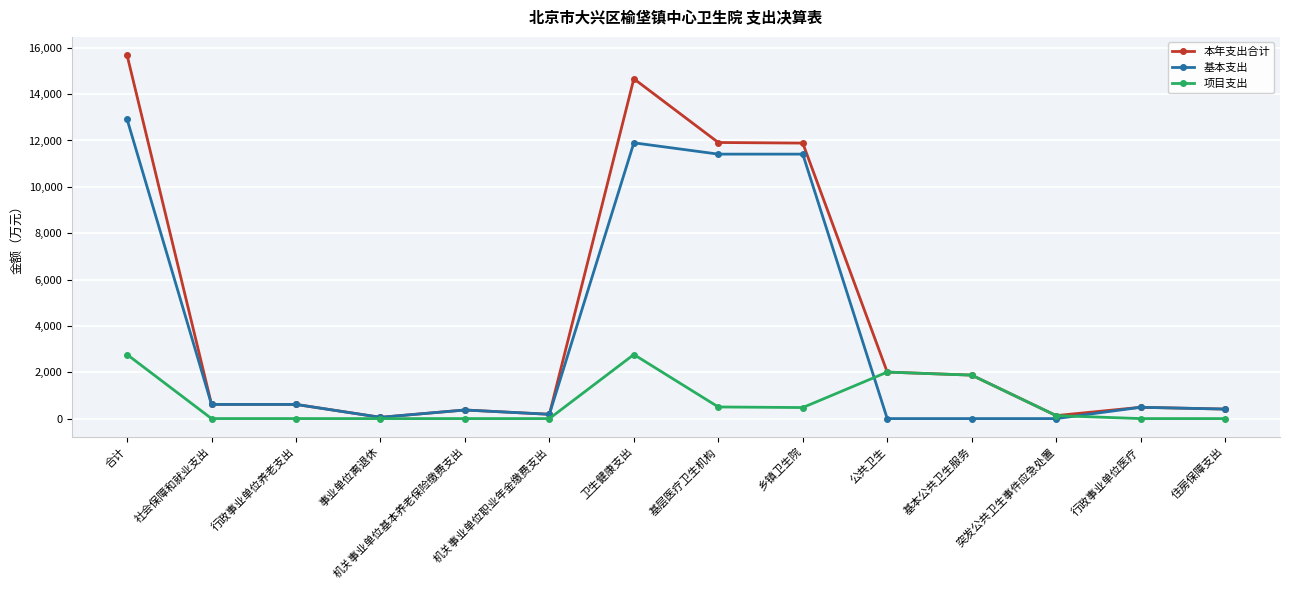

Is it true that 本年支出合计 equals 7608.6 at 合计?

False